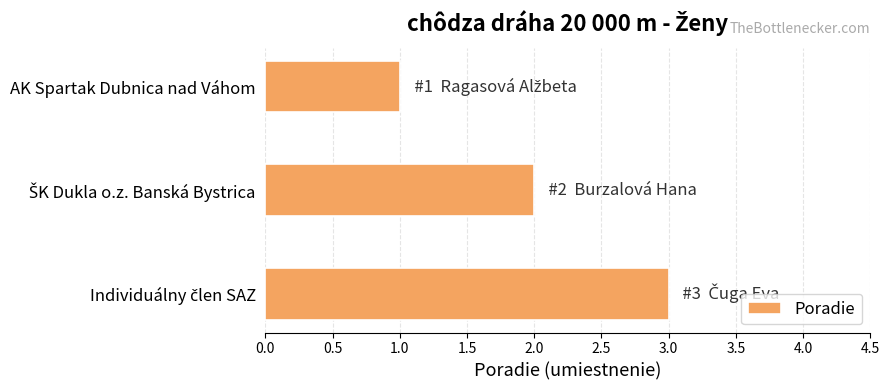

What position from the top is AK Spartak Dubnica nad Váhom?

1